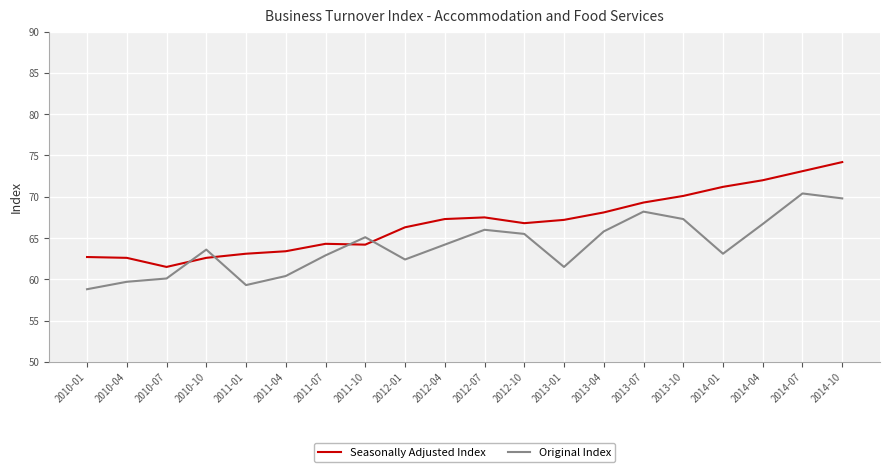

What is the spread (max minus min) of values at 2011-04?

3.0